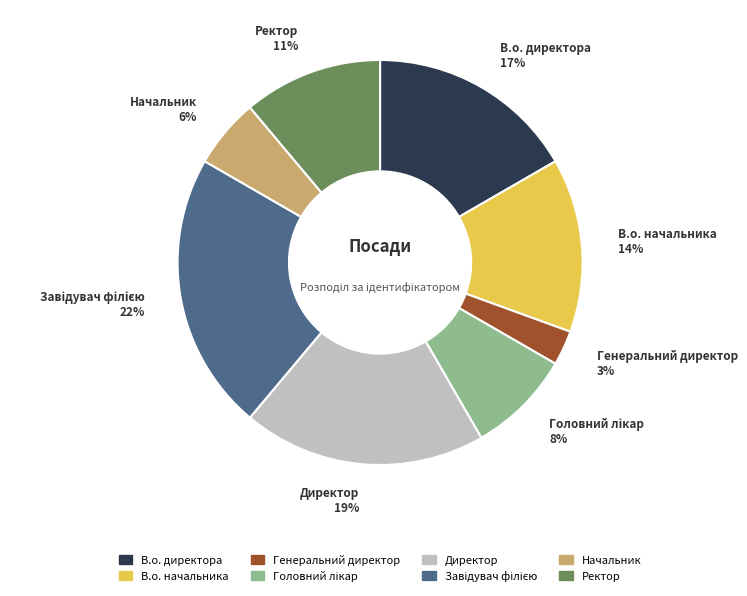

The В.о. начальника slice represents 14% of the pie. True or false?

True